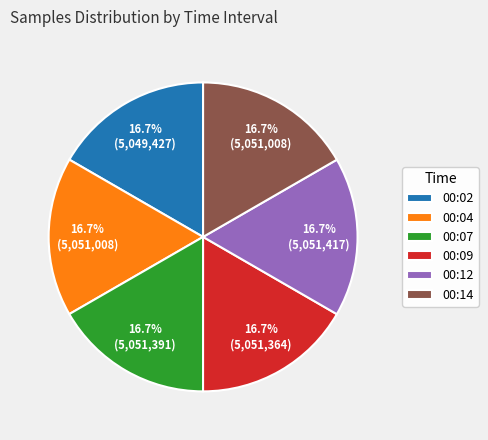

Is there a majority slice in this chart?

No